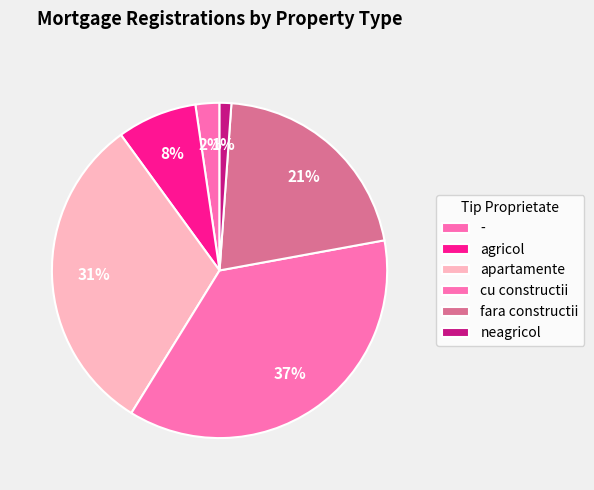

How many segments does this pie chart have?

6